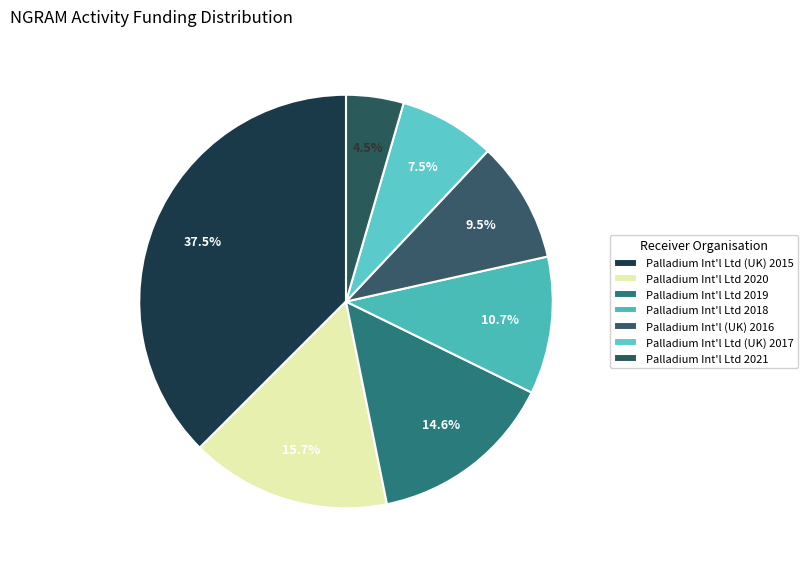

Count the number of slices in the pie.

7